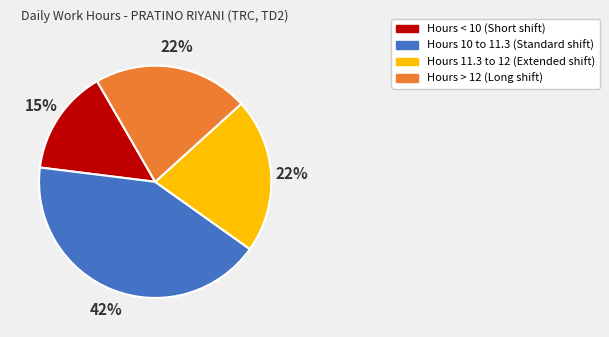

Is there any slice that represents more than half of the pie?

No